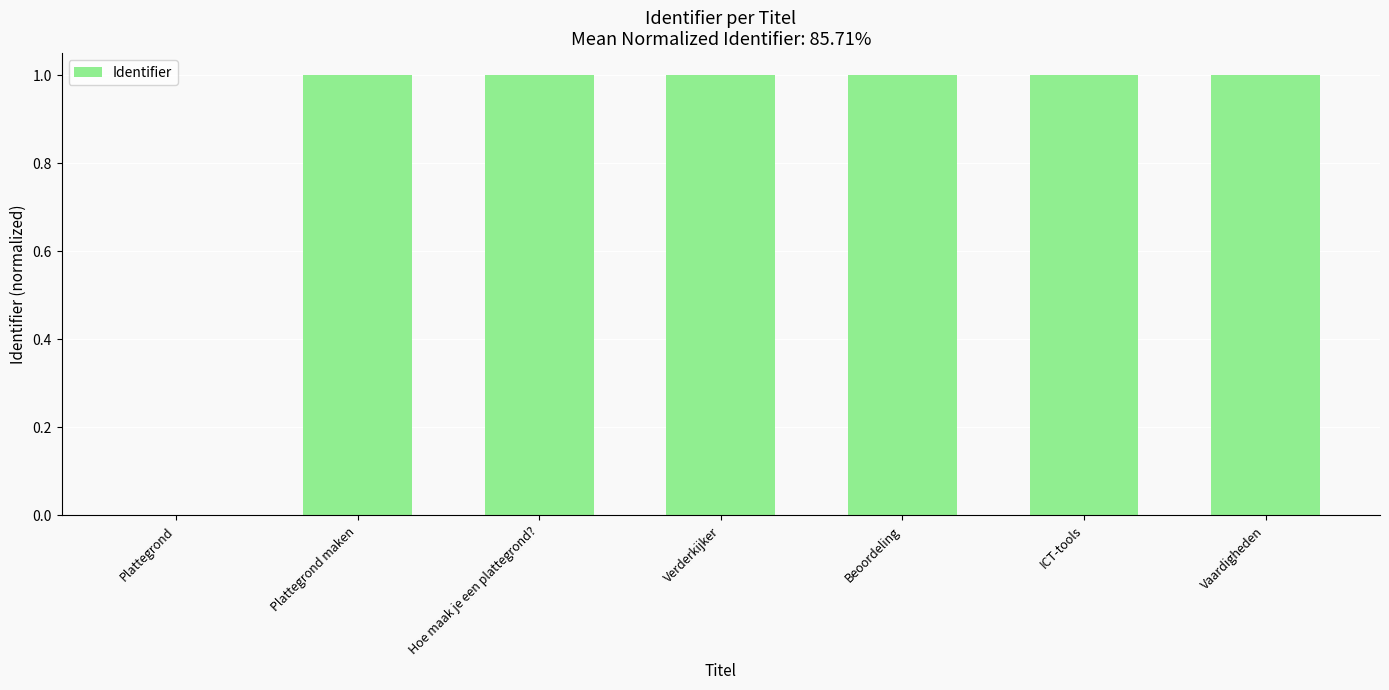

Count the number of values greater than 0.

6